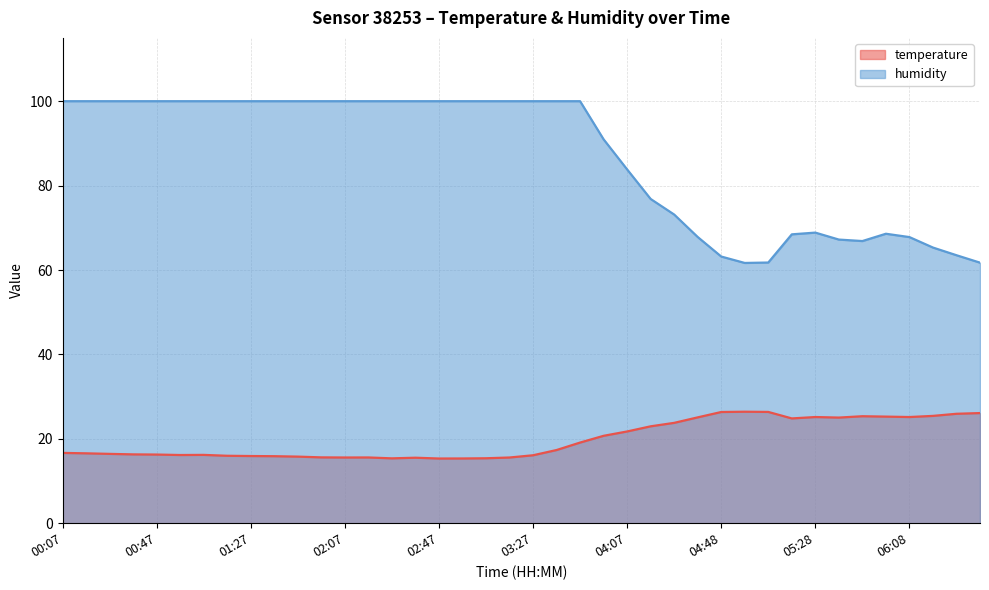

What is the value of the temperature point at the 10th from the left?

15.9